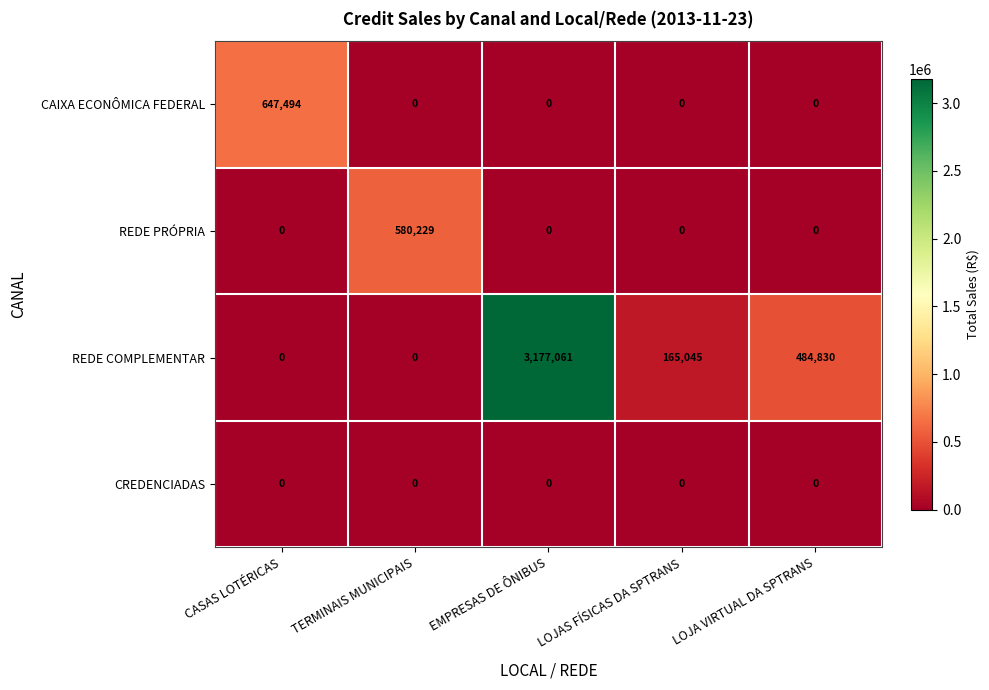

Reading right to left, transcribe all the data shown in this chart.

CAIXA ECONÔMICA FEDERAL: LOJA VIRTUAL DA SPTRANS=0	LOJAS FÍSICAS DA SPTRANS=0	EMPRESAS DE ÔNIBUS=0	TERMINAIS MUNICIPAIS=0	CASAS LOTÉRICAS=647494
REDE PRÓPRIA: LOJA VIRTUAL DA SPTRANS=0	LOJAS FÍSICAS DA SPTRANS=0	EMPRESAS DE ÔNIBUS=0	TERMINAIS MUNICIPAIS=580229	CASAS LOTÉRICAS=0
REDE COMPLEMENTAR: LOJA VIRTUAL DA SPTRANS=484830	LOJAS FÍSICAS DA SPTRANS=165045	EMPRESAS DE ÔNIBUS=3177061	TERMINAIS MUNICIPAIS=0	CASAS LOTÉRICAS=0
CREDENCIADAS: LOJA VIRTUAL DA SPTRANS=0	LOJAS FÍSICAS DA SPTRANS=0	EMPRESAS DE ÔNIBUS=0	TERMINAIS MUNICIPAIS=0	CASAS LOTÉRICAS=0